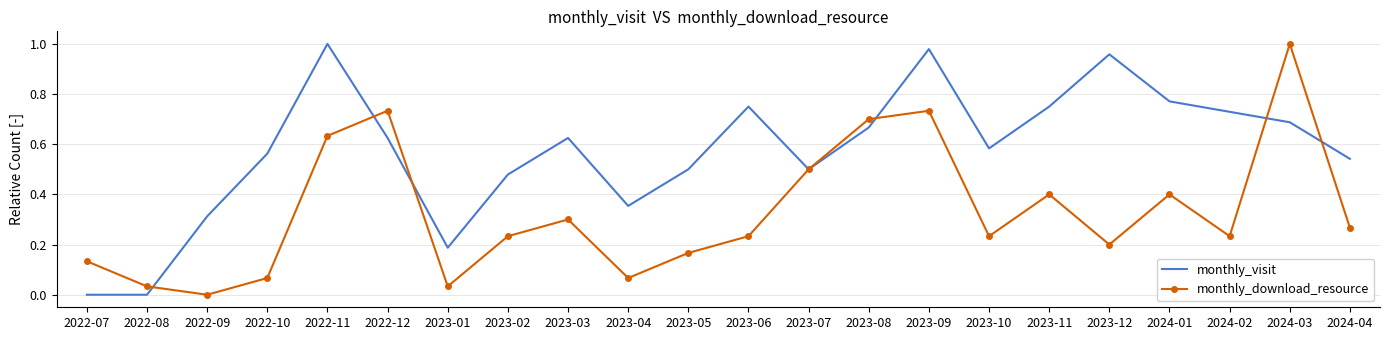

Which series has the largest total across all categories?

monthly_visit